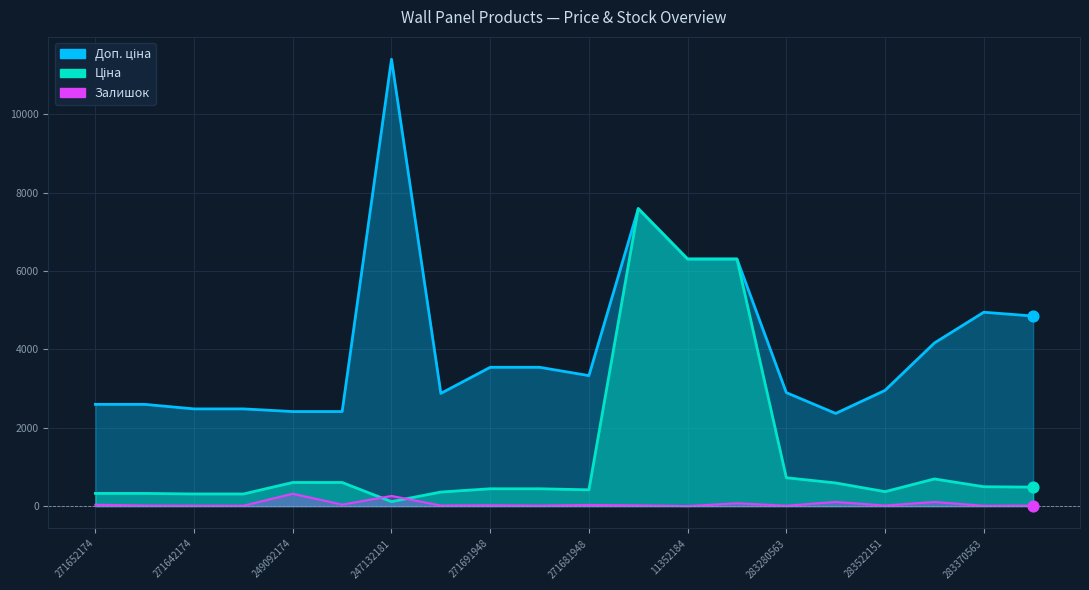

Which series reaches the maximum Y coordinate?

Доп. ціна